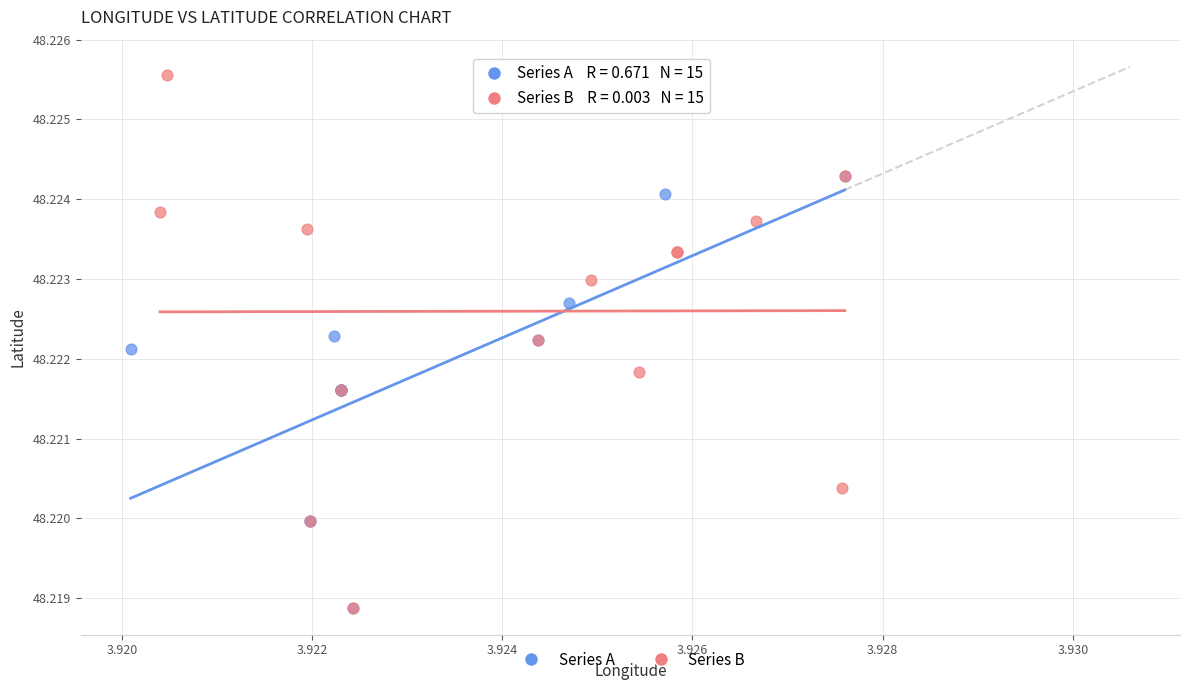

Which series contains the highest Y value?

Series B